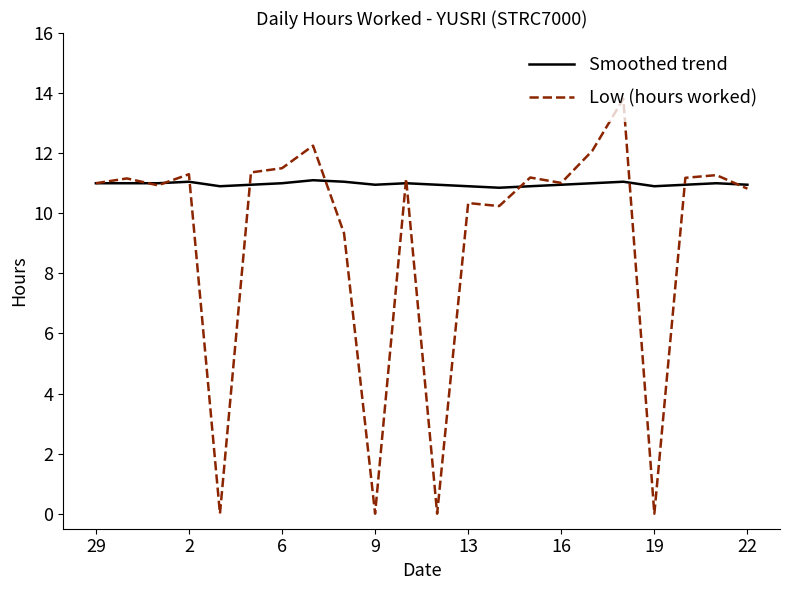

How many lines are shown in the chart?

2